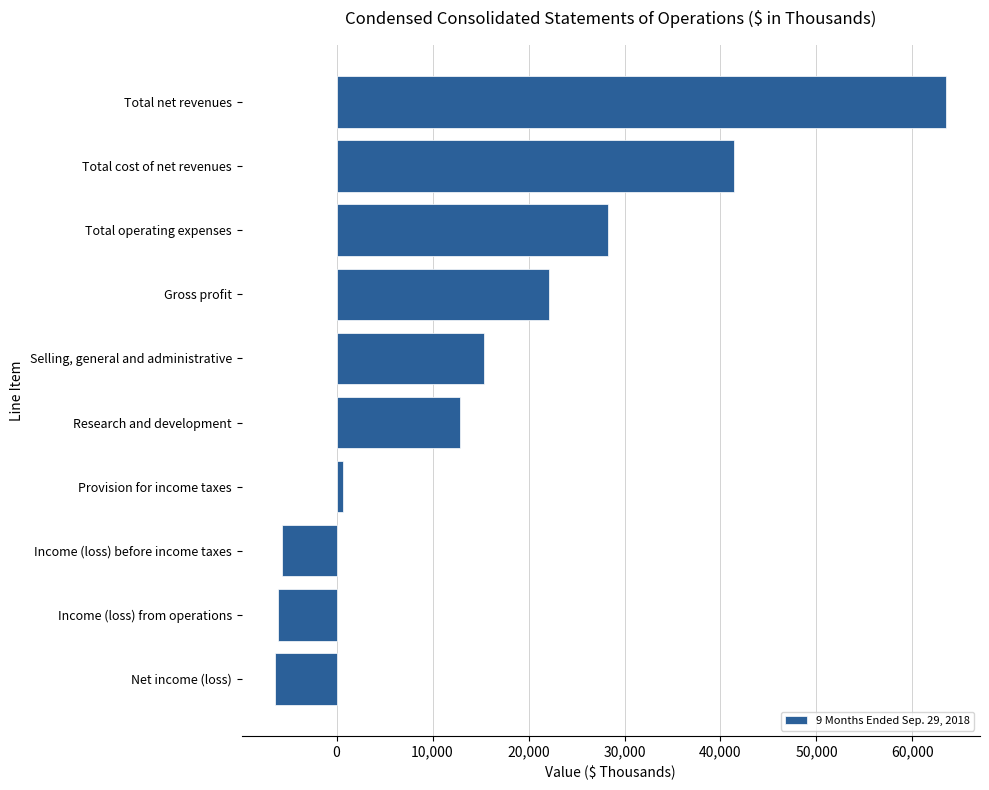

Which has a higher value, Net income (loss) or Total operating expenses?

Total operating expenses